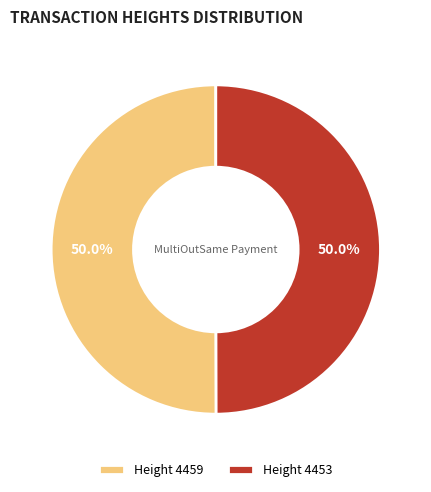

Approximately how many times larger is the value at Height 4459 compared to Height 4453?

1.0